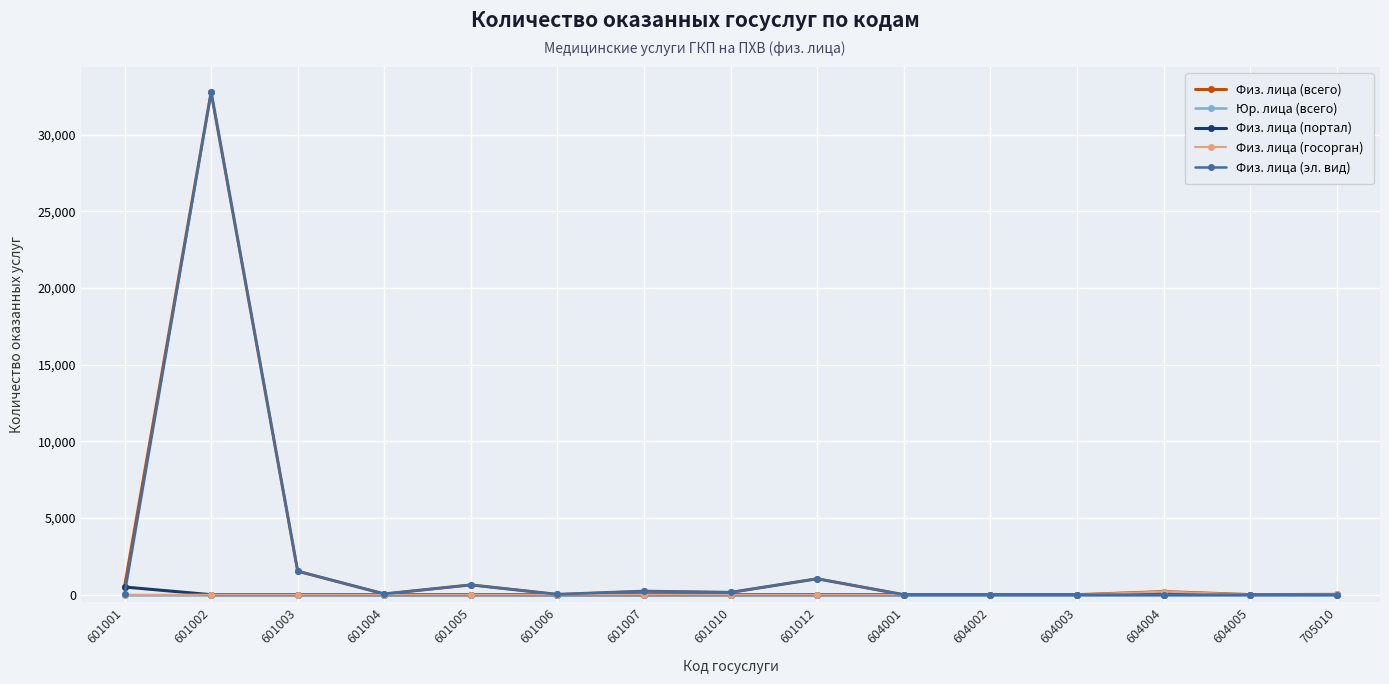

What is the average value of the Физ. лица (госорган) series?

15